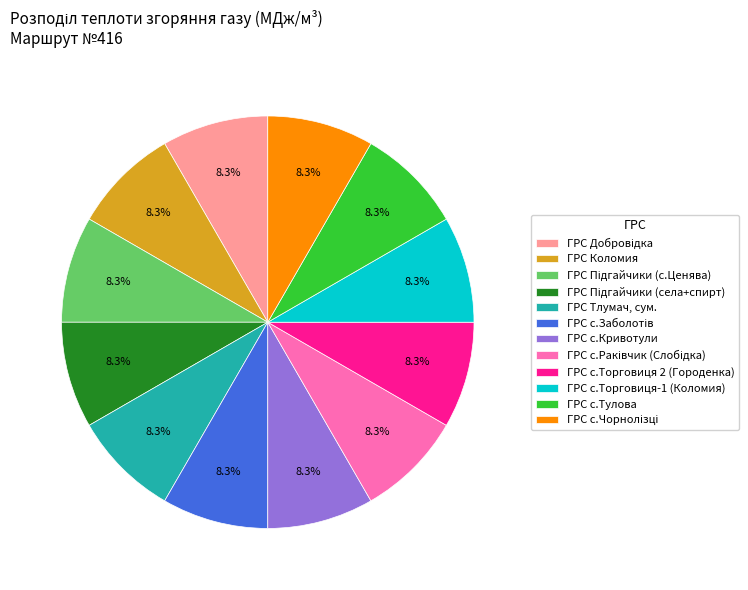

Approximately how many times larger is the value at ГРС с.Тулова compared to ГРС Коломия?

1.0